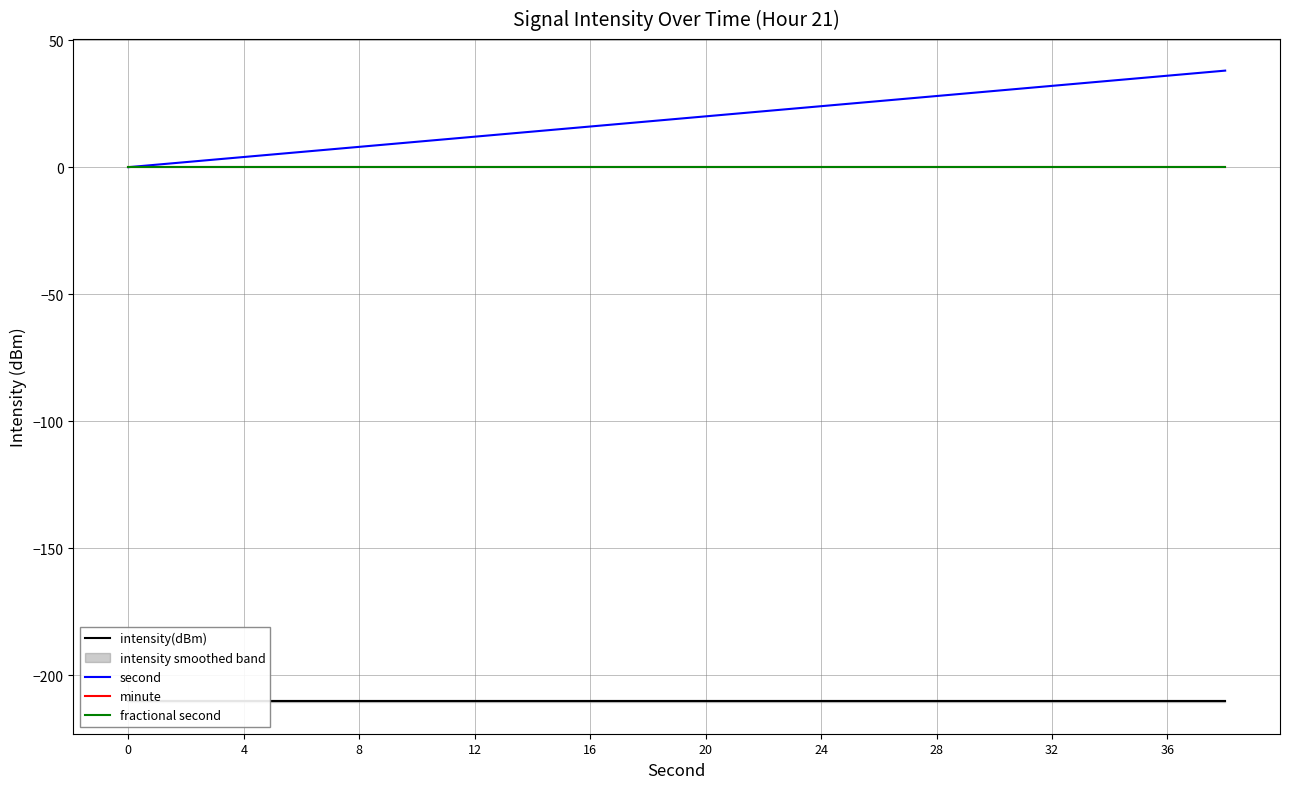

True or false: second and minute intersect in this chart.

False